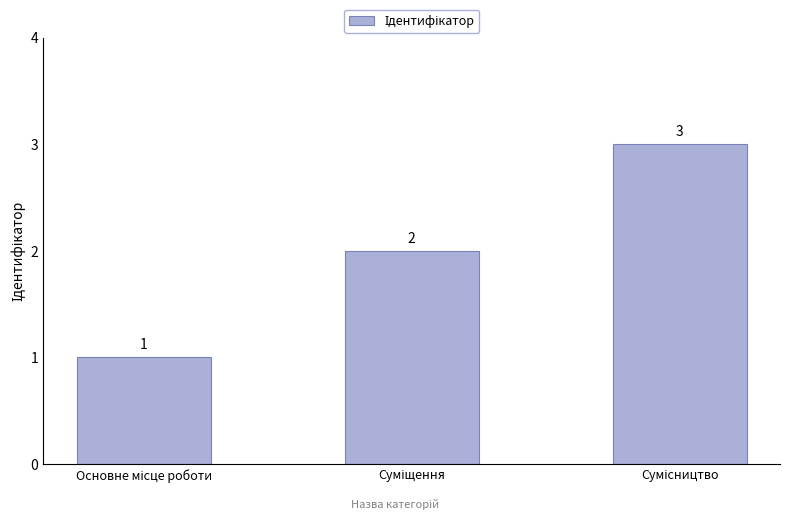

What is the value of the 2nd bar from the left?

2